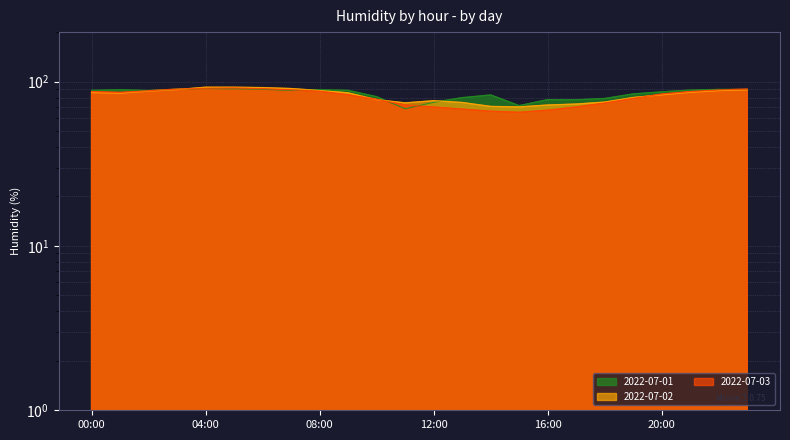

List the labels in order of 2022-07-02 value, largest first.

04:00, 05:00, 06:00, 07:00, 03:00, 23:00, 08:00, 22:00, 02:00, 21:00, 00:00, 09:00, 01:00, 20:00, 19:00, 10:00, 12:00, 18:00, 13:00, 11:00, 17:00, 16:00, 14:00, 15:00